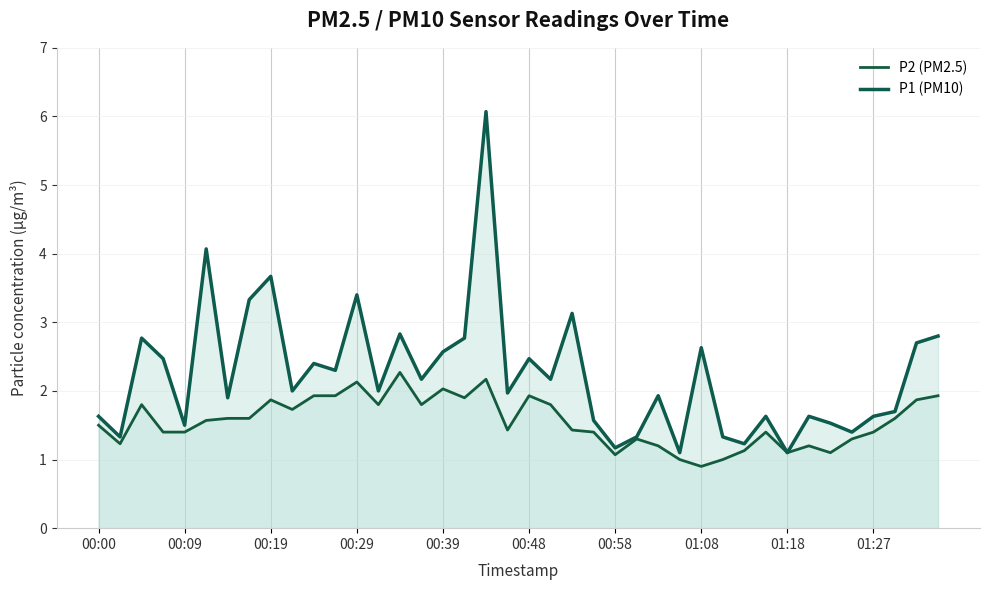

How many distinct data groups are displayed?

2